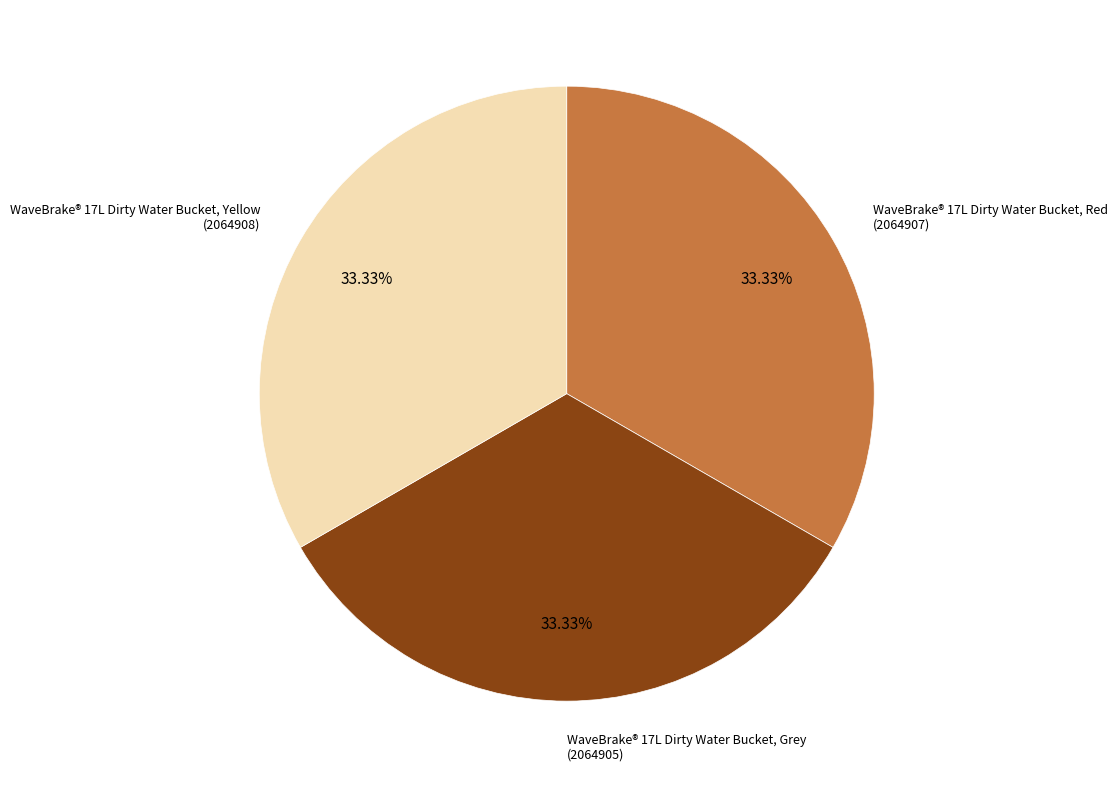

Do WaveBrake® 17L Dirty Water Bucket, Yellow and WaveBrake® 17L Dirty Water Bucket, Red together represent more than half of the pie?

Yes